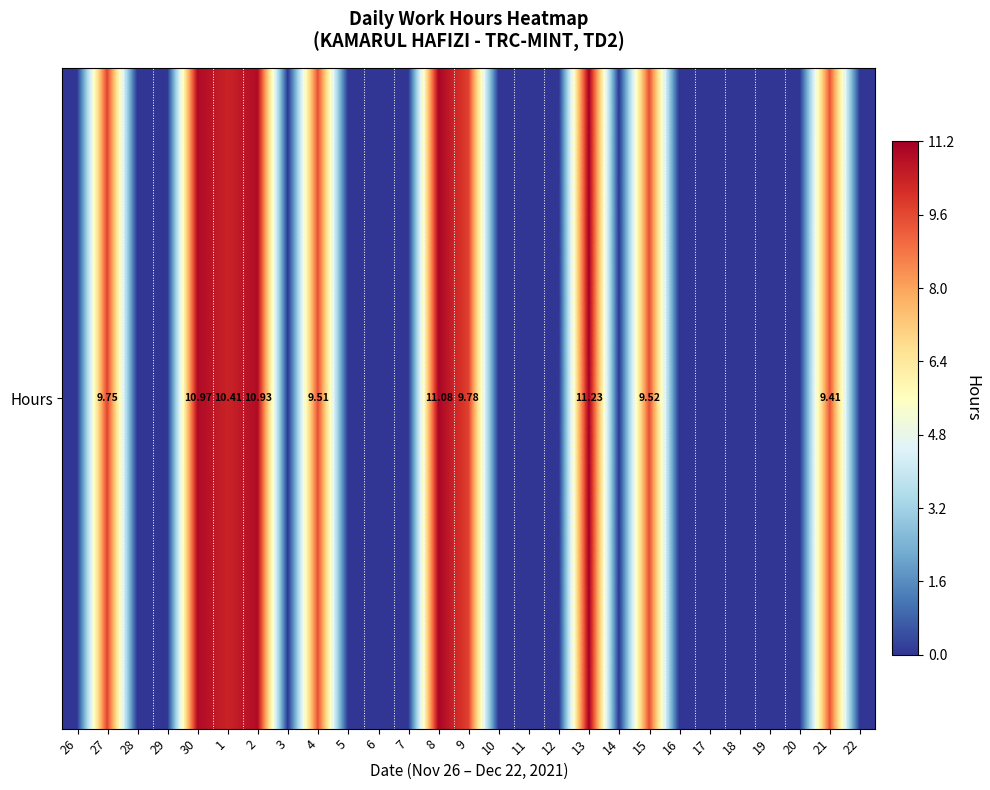

Is it true that the value at 17 is -5.2?

False